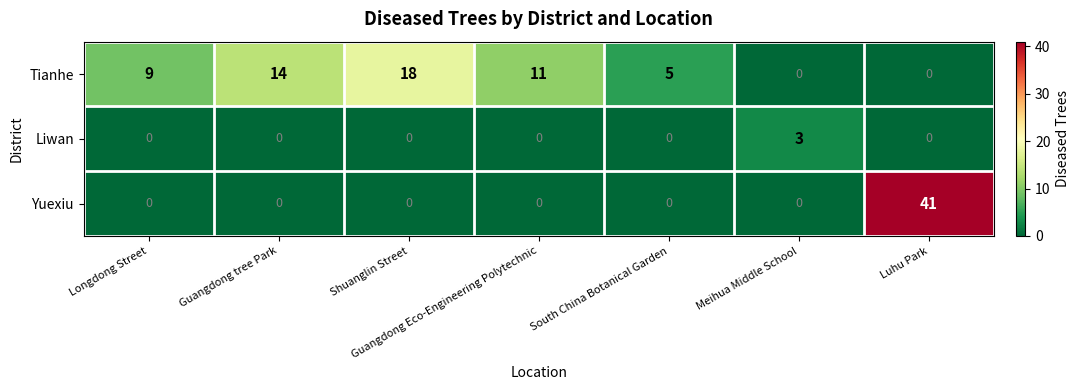

What is the greatest value displayed?

41